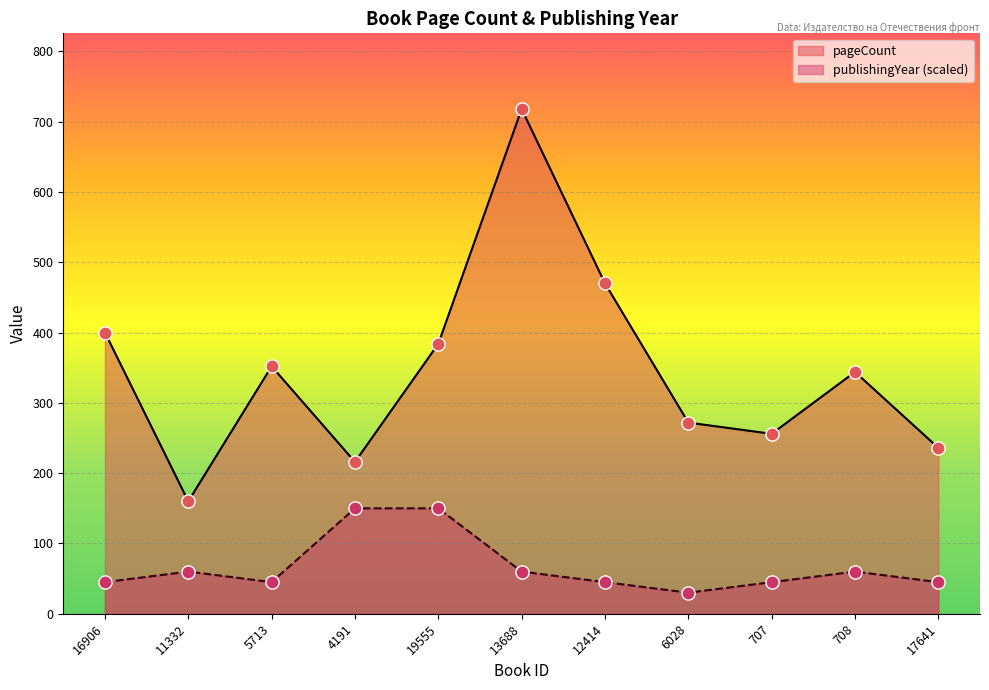

At which category is the sum across all series the highest?

13688